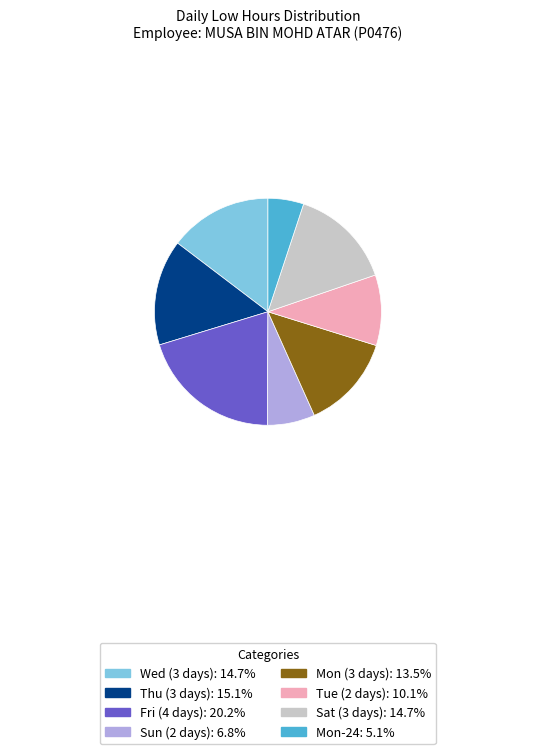

Does any single category account for the majority?

No